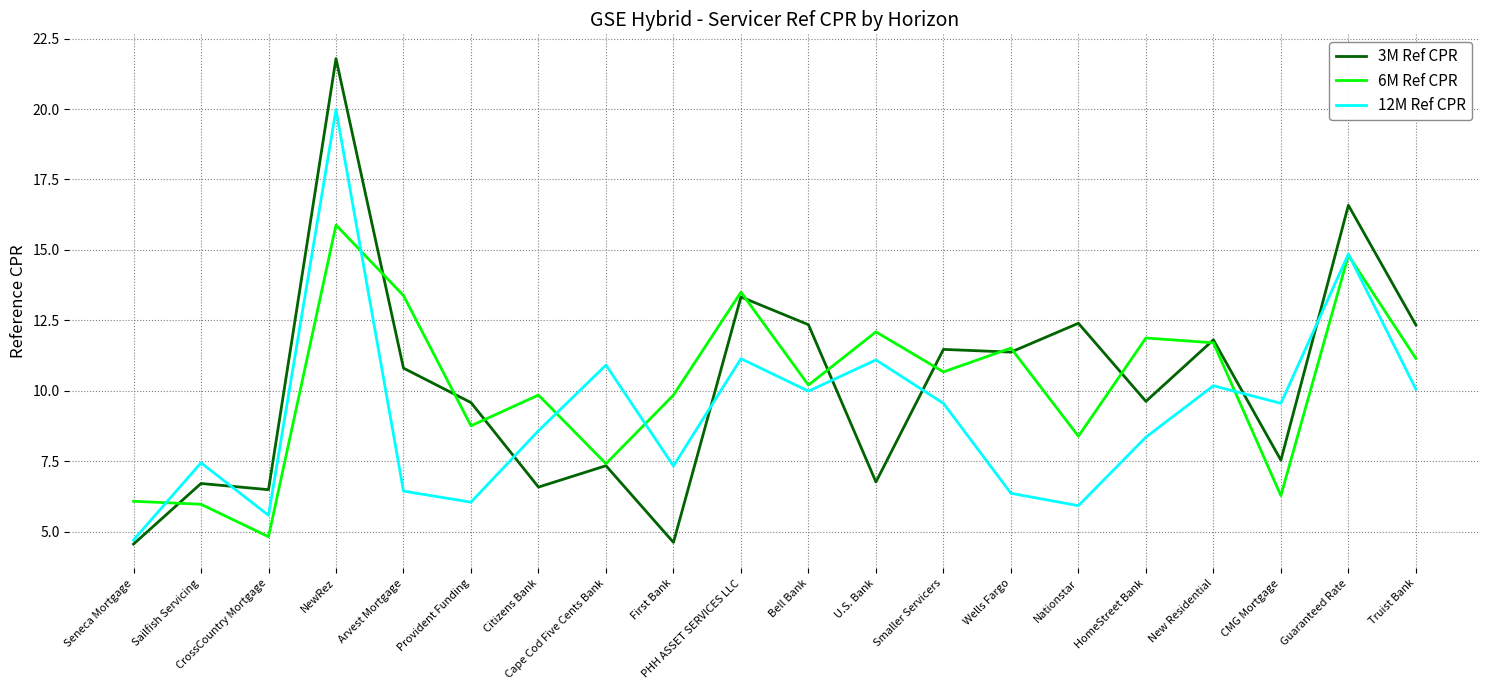

In 3M Ref CPR, how many points are higher than both neighbors (excluding endpoints)?

8